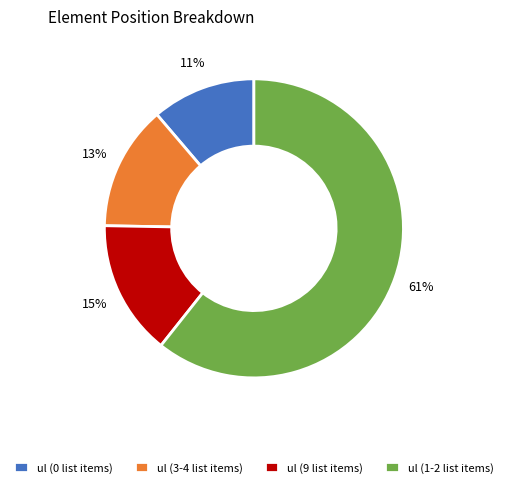

Is the sum of ul (9 list items) and ul (1-2 list items) greater than half?

Yes